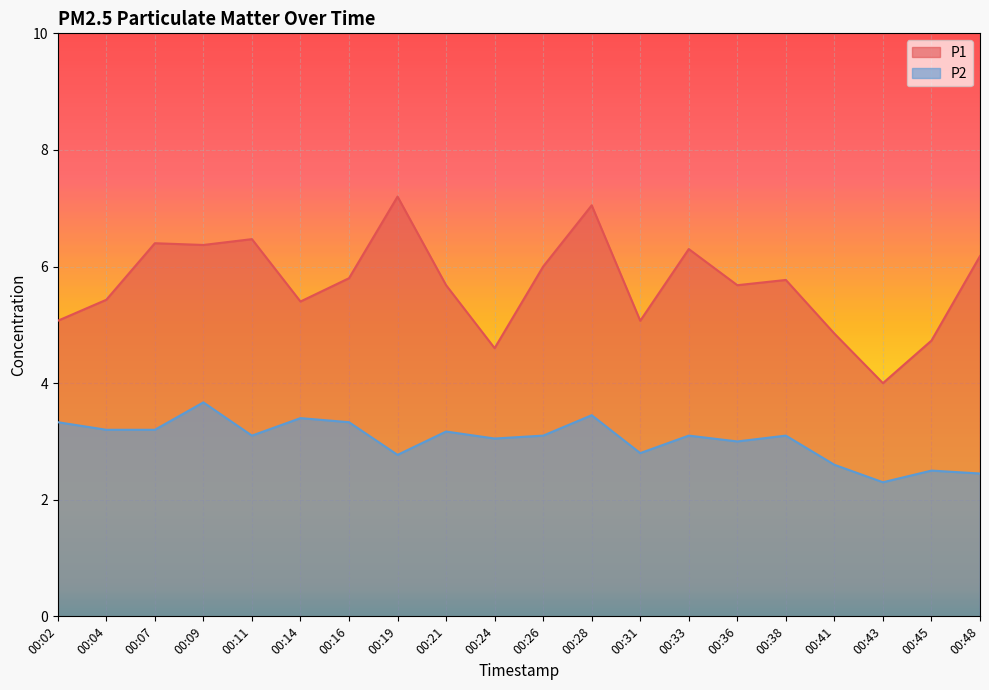

Read the P2 value at 00:43.

2.3